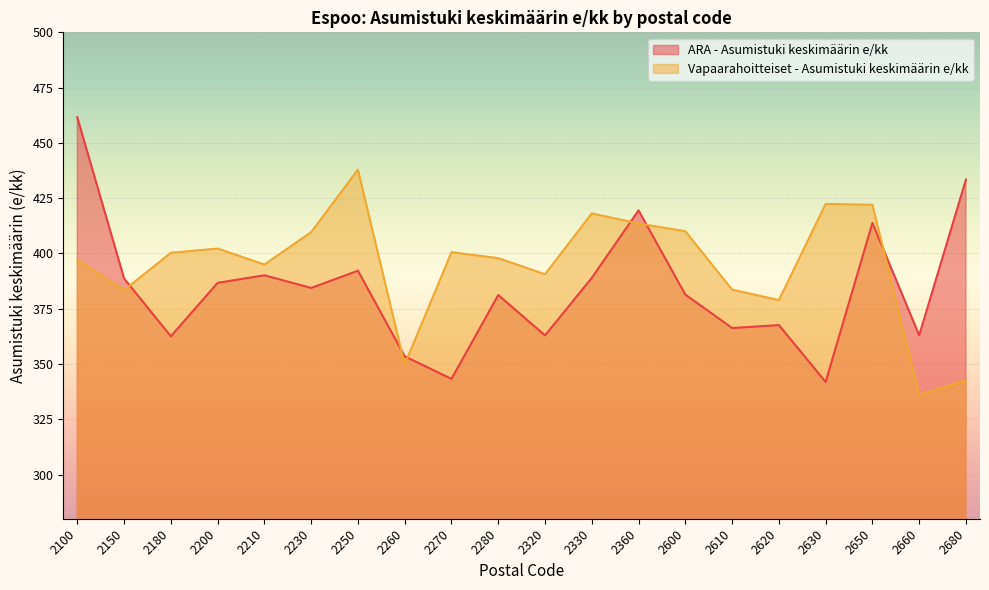

Where does the Vapaarahoitteiset - Asumistuki keskimäärin e/kk series first go above 400?

2180